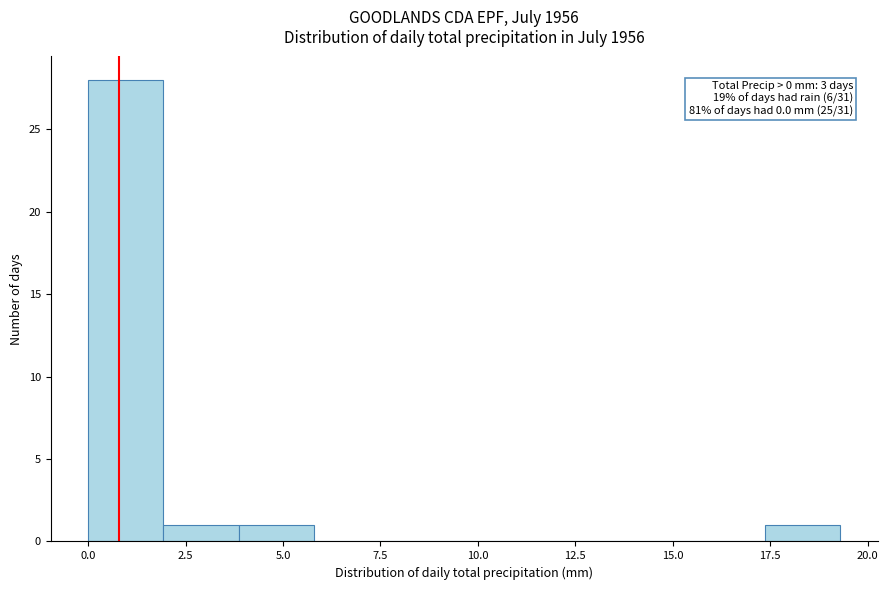

Read against the x-axis, roughly where is the centre of the tallest bar?

1.0